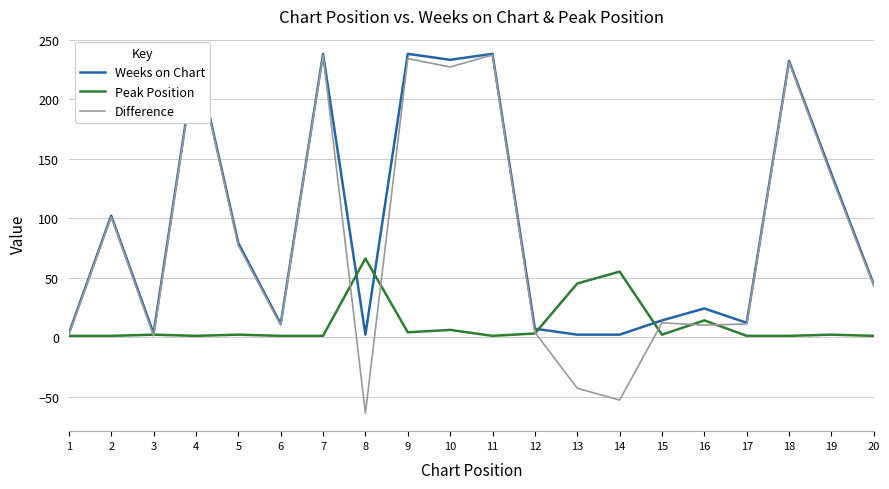

Is it true that Peak Position equals 6 at 10?

True